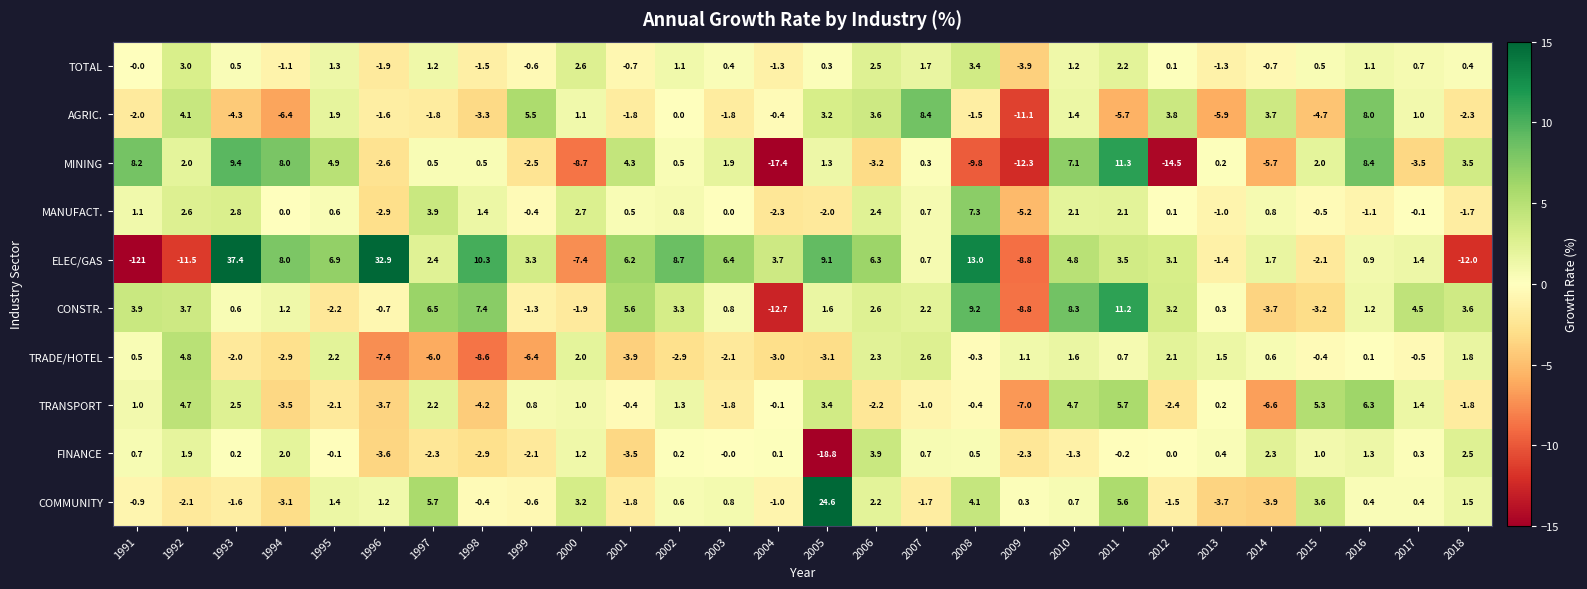

Which series has the largest total across all categories?

CONSTR.